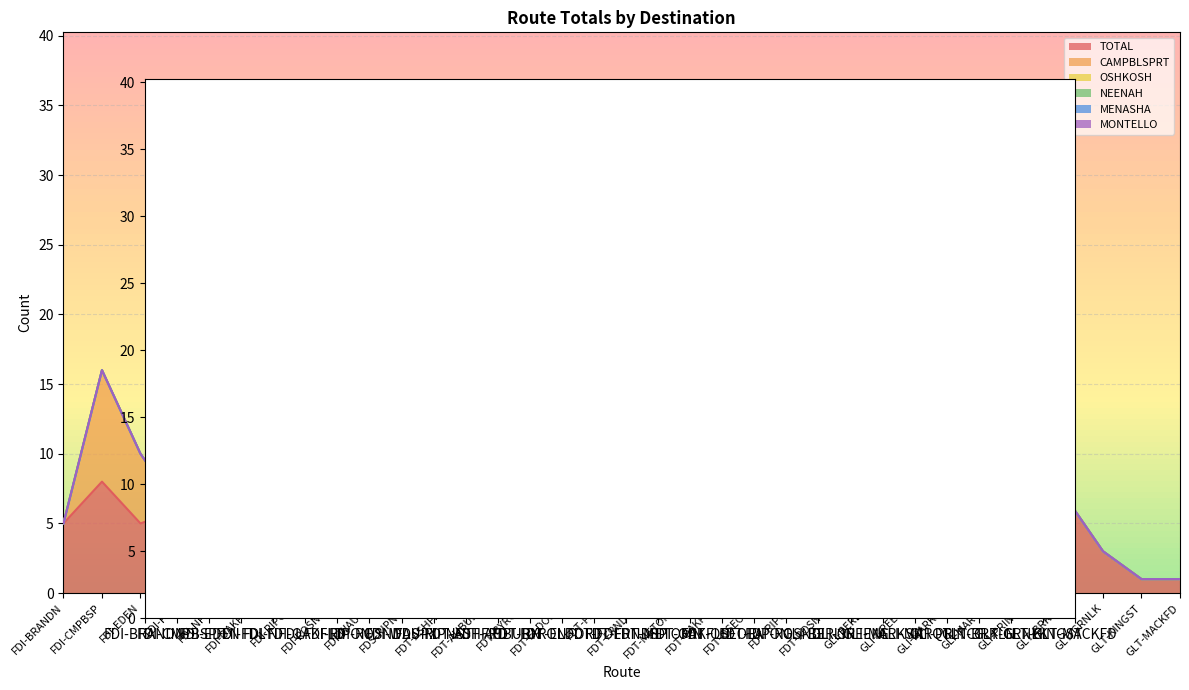

Is it true that the value at FDI-CMPBSP is 0?

False